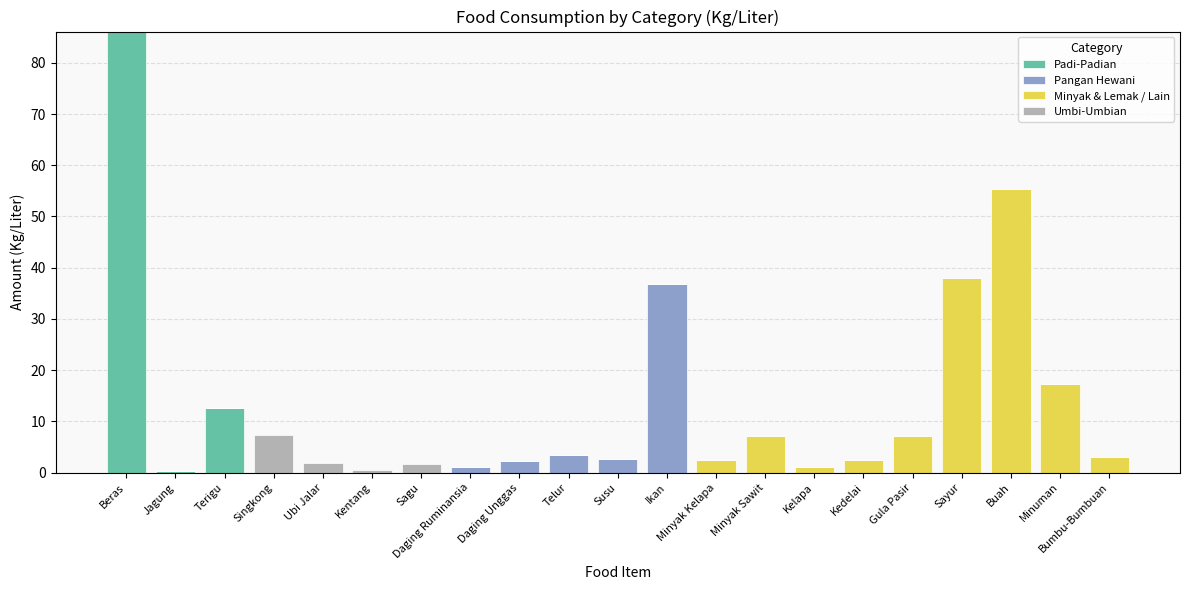

The value of Padi-Padian at Ubi Jalar is 0.0. True or false?

True